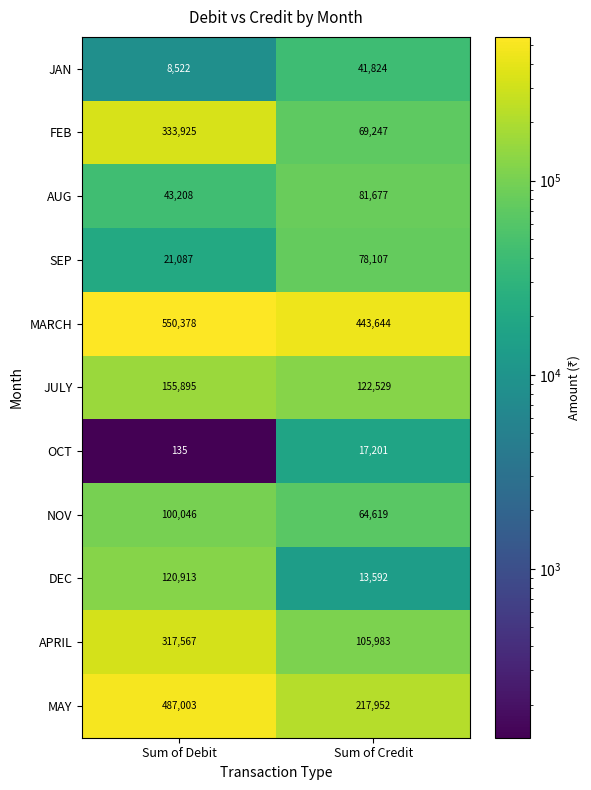

Which label corresponds to the largest value in the chart?

Sum of Debit